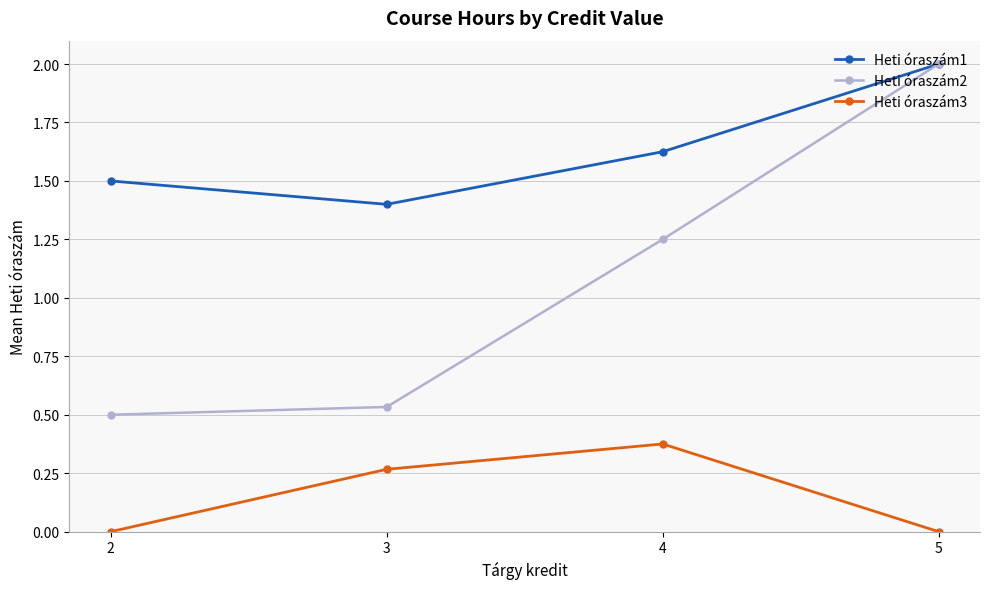

True or false: Heti óraszám2 has a value of 0.3 at 2.

False